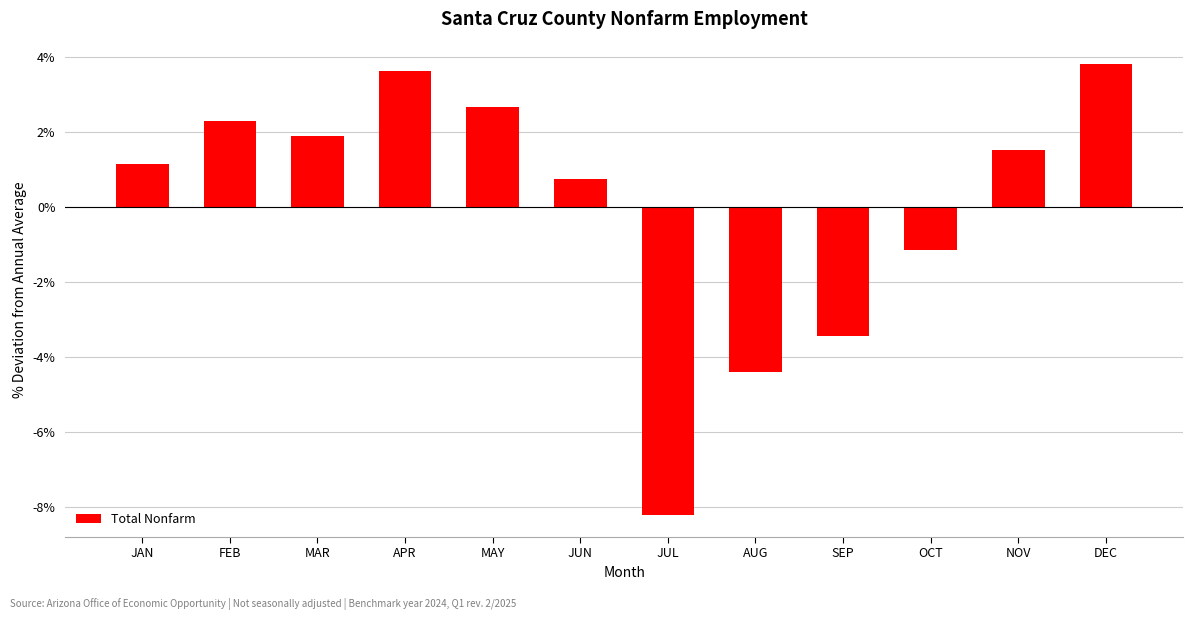

Does the chart contain any negative values?

Yes